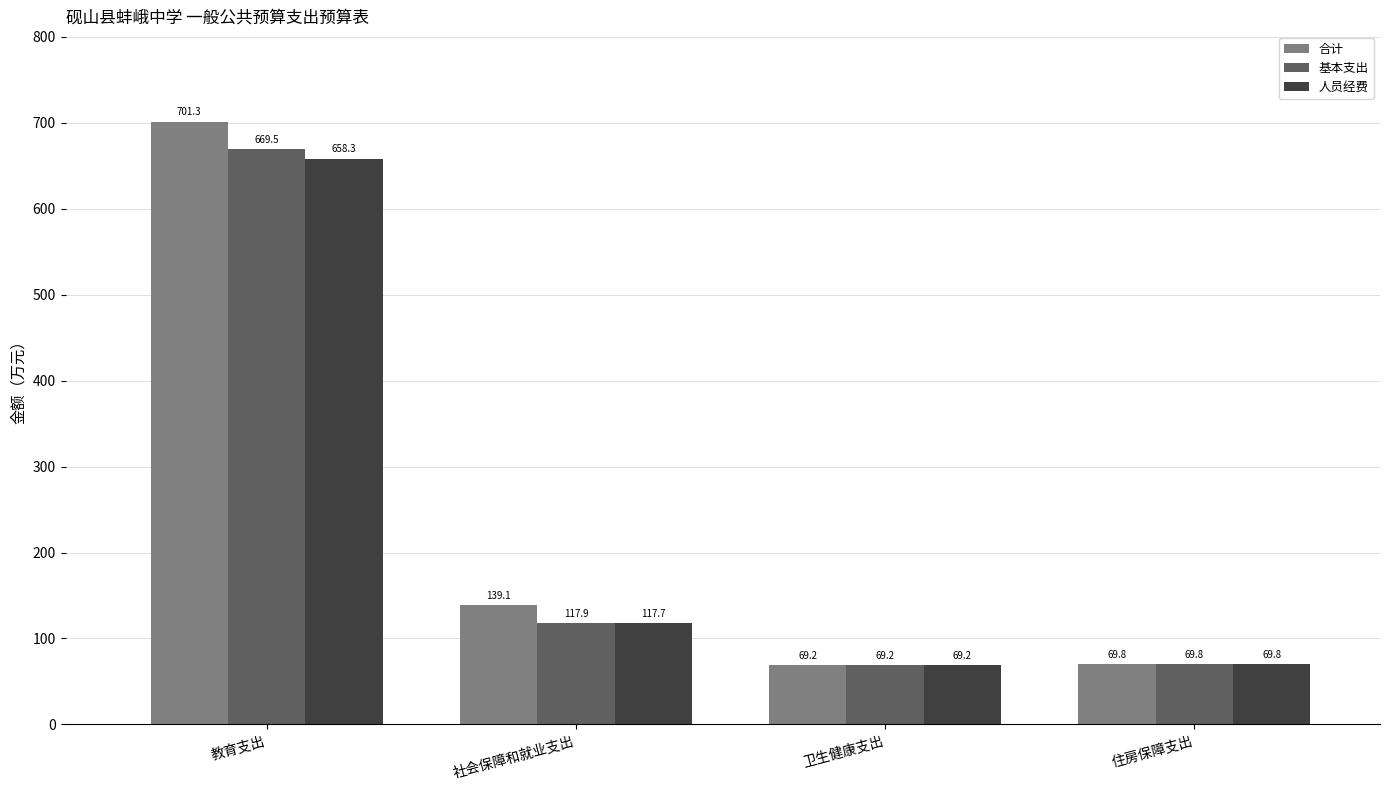

Reading left to right, what are all the values shown in this chart?

合计: 701.3	139.1	69.2	69.8
基本支出: 669.5	117.9	69.2	69.8
人员经费: 658.3	117.7	69.2	69.8